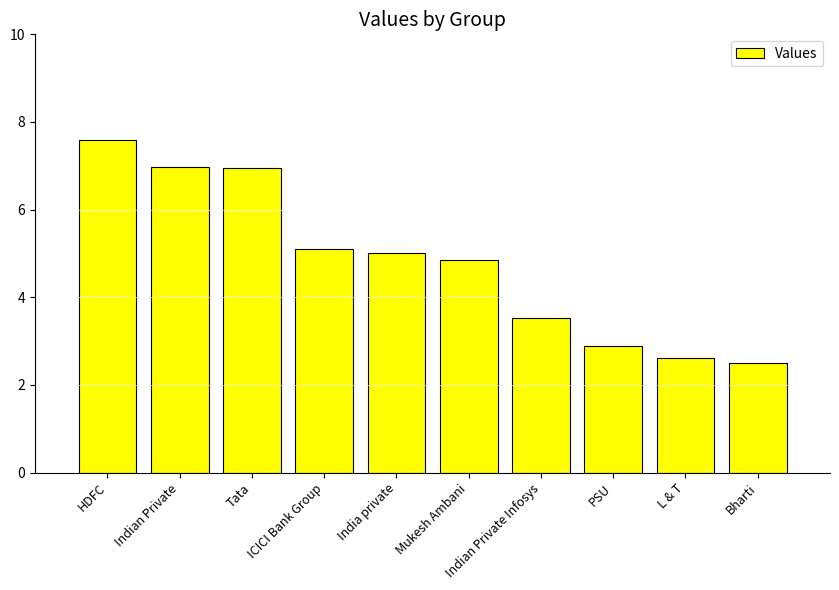

What is the ratio of the value at Indian Private Infosys to the value at Bharti?

1.4